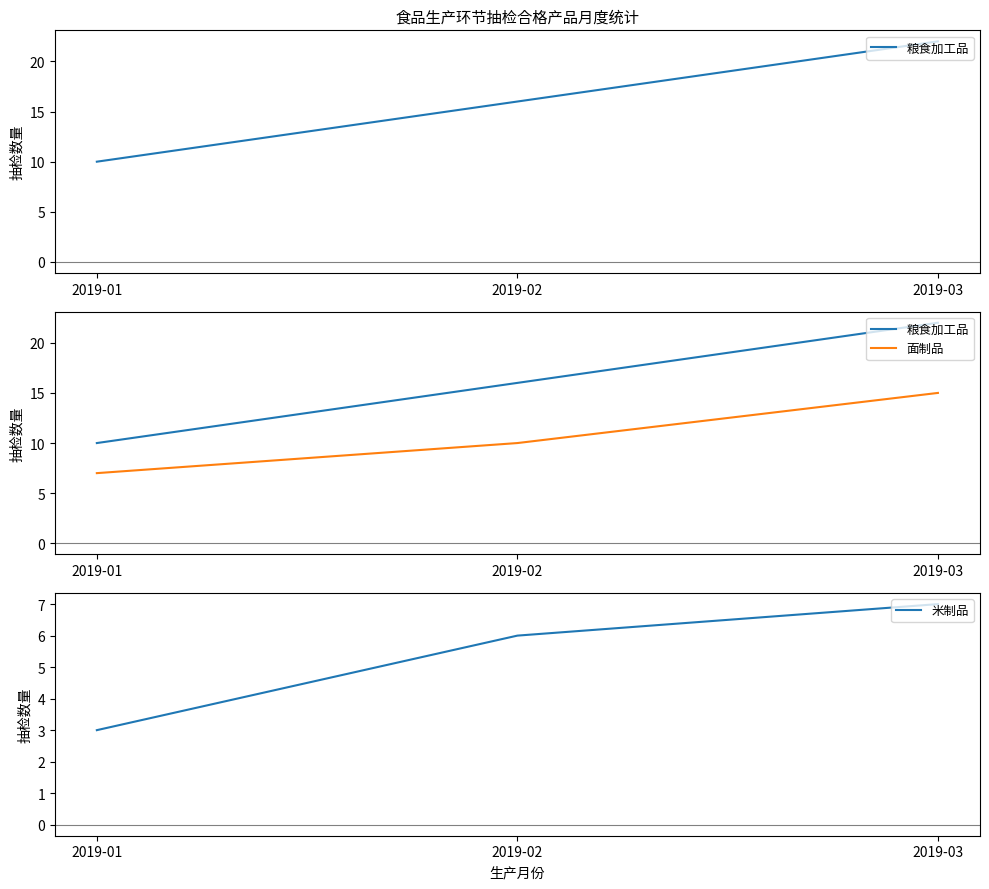

Read the 面制品 value at 2019-03.

15